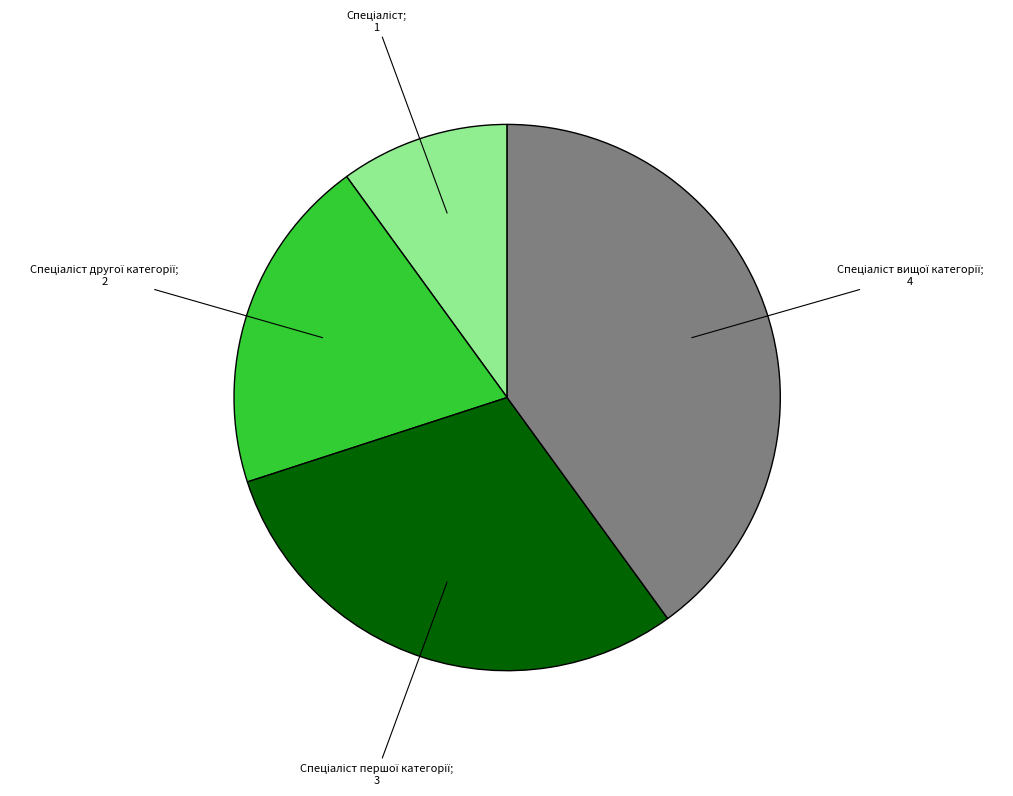

Is there any slice that represents more than half of the pie?

No